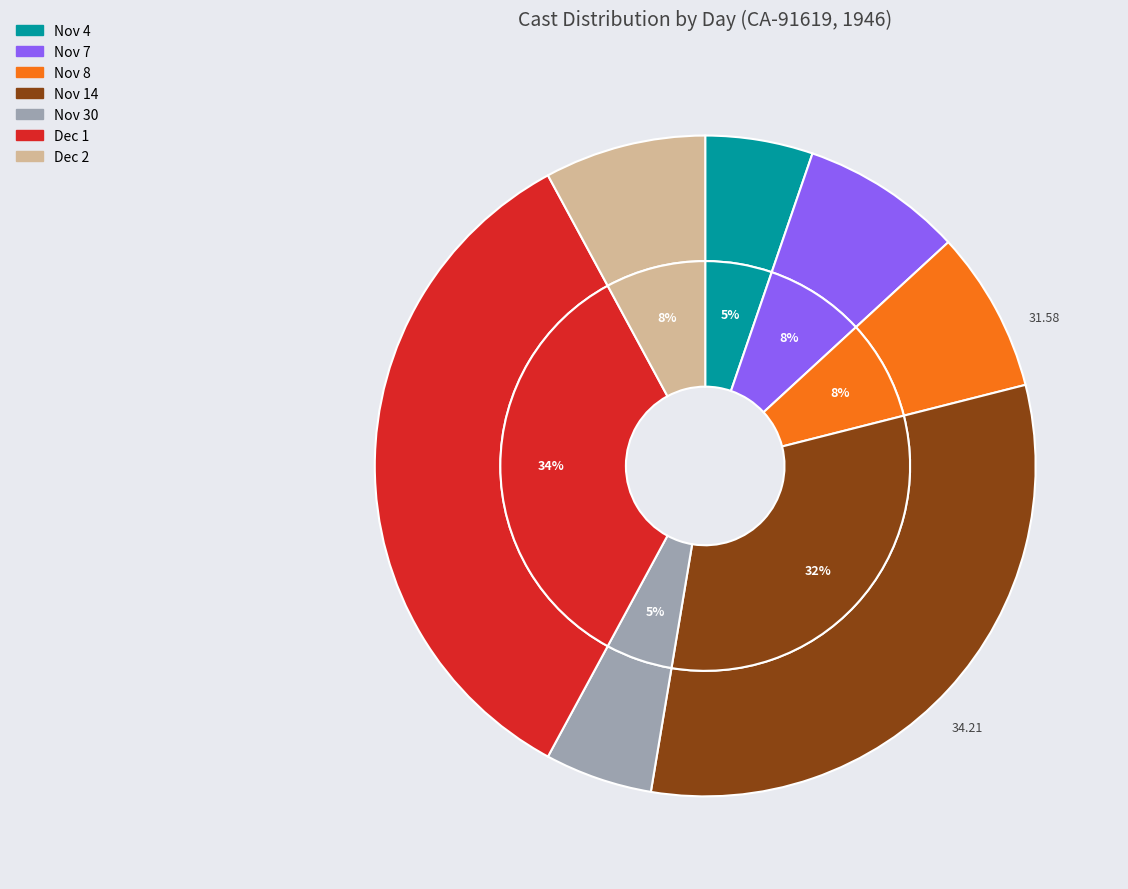

To the nearest percent, what is the combined percentage of 7 and 14?

39%